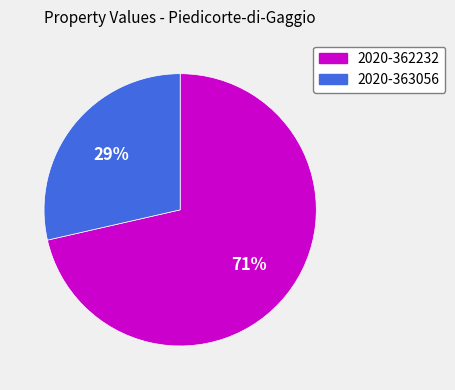

What percentage is the 2020-362232 slice, to the nearest percent?

71%